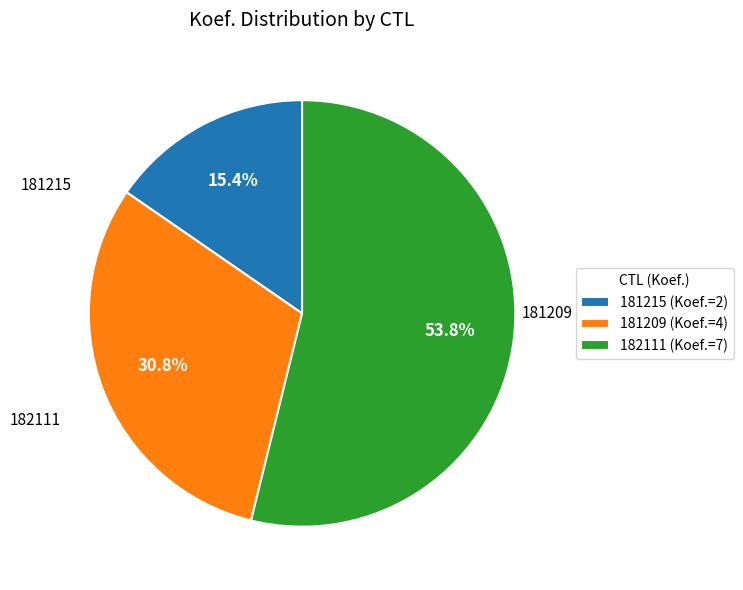

What is the ratio of the value at 181215 to the value at 182111?

0.3